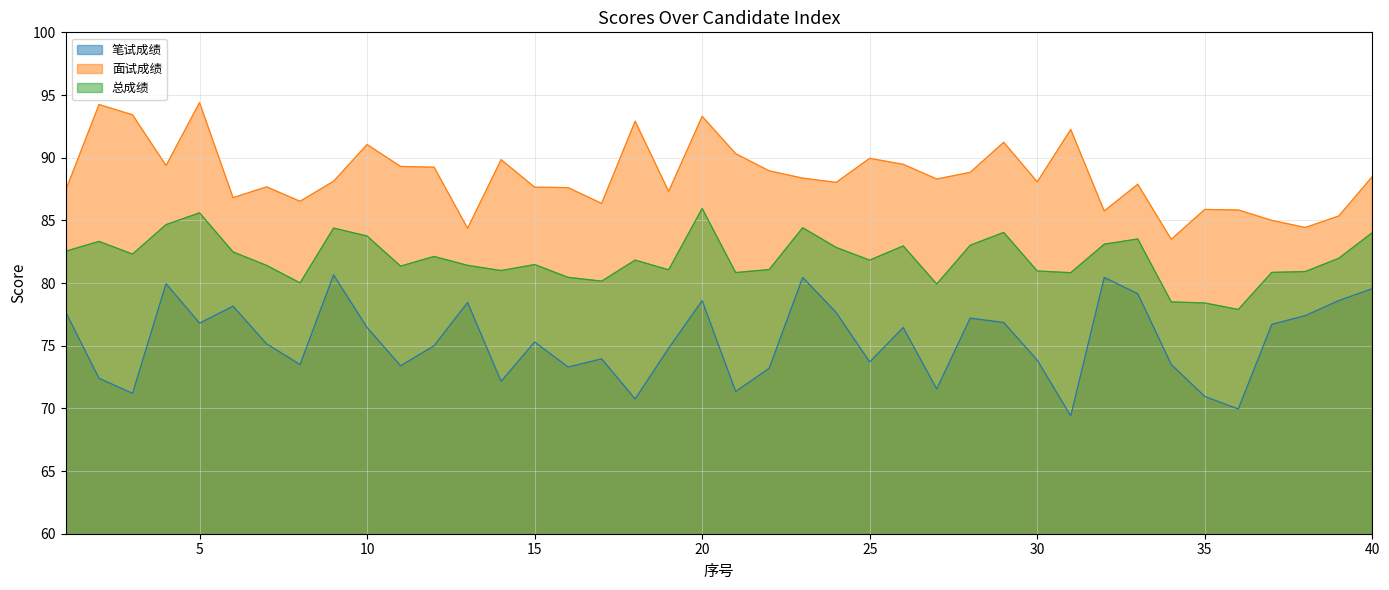

True or false: 面试成绩 has more than 0 interior local peaks.

True